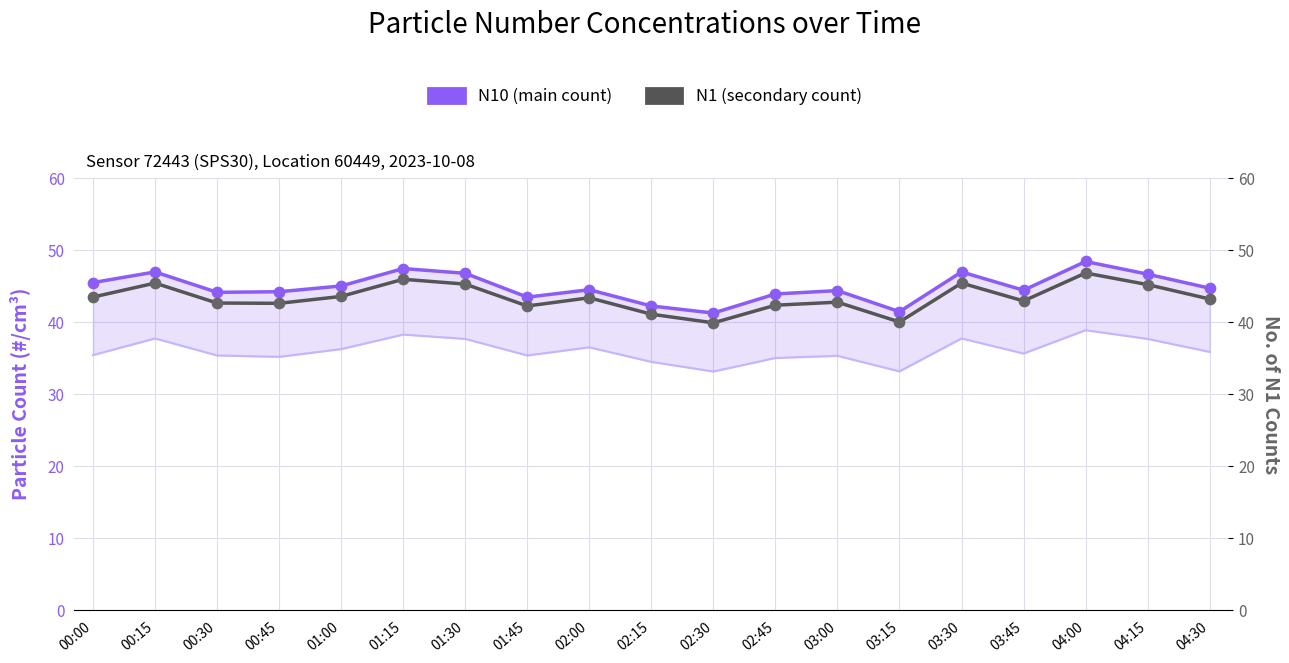

At how many categories does at least one series exceed 47?

2